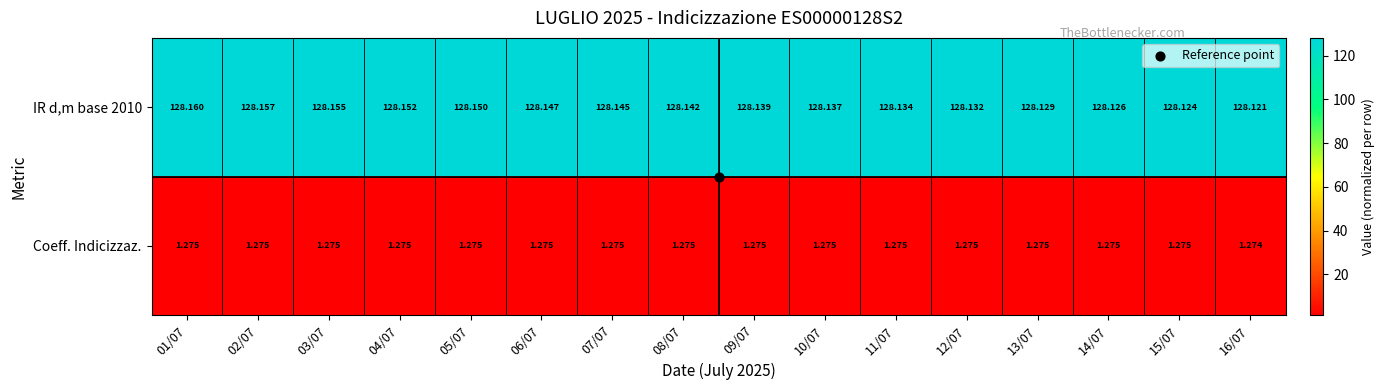

What is the difference between the highest and lowest values at 07/07?

126.9